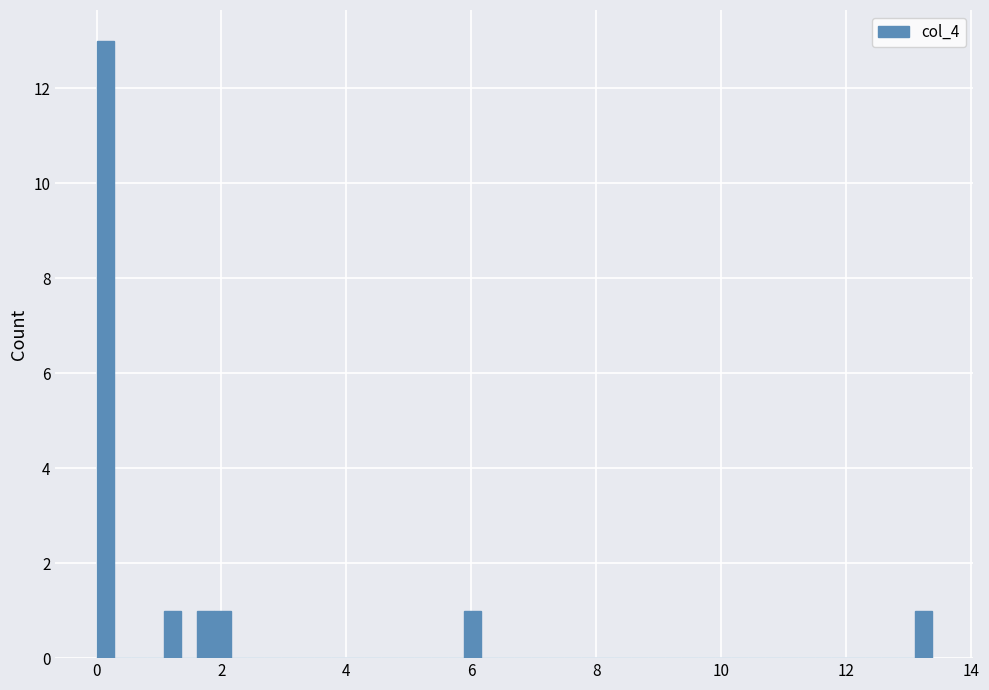

Read against the x-axis, roughly where is the centre of the tallest bar?

0.2